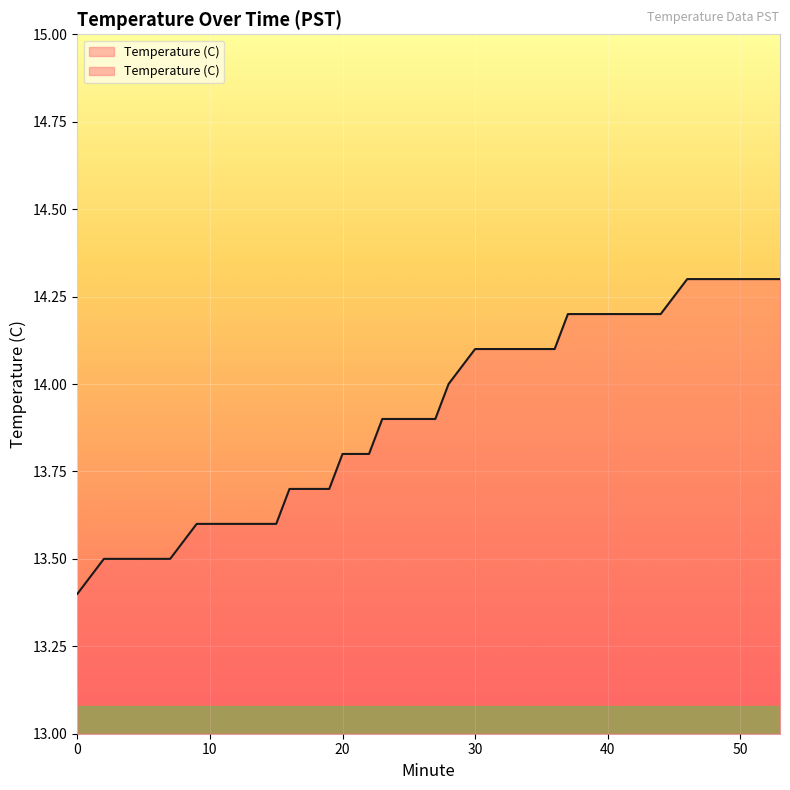

The chart shows a value of 9.3 at 15. True or false?

False